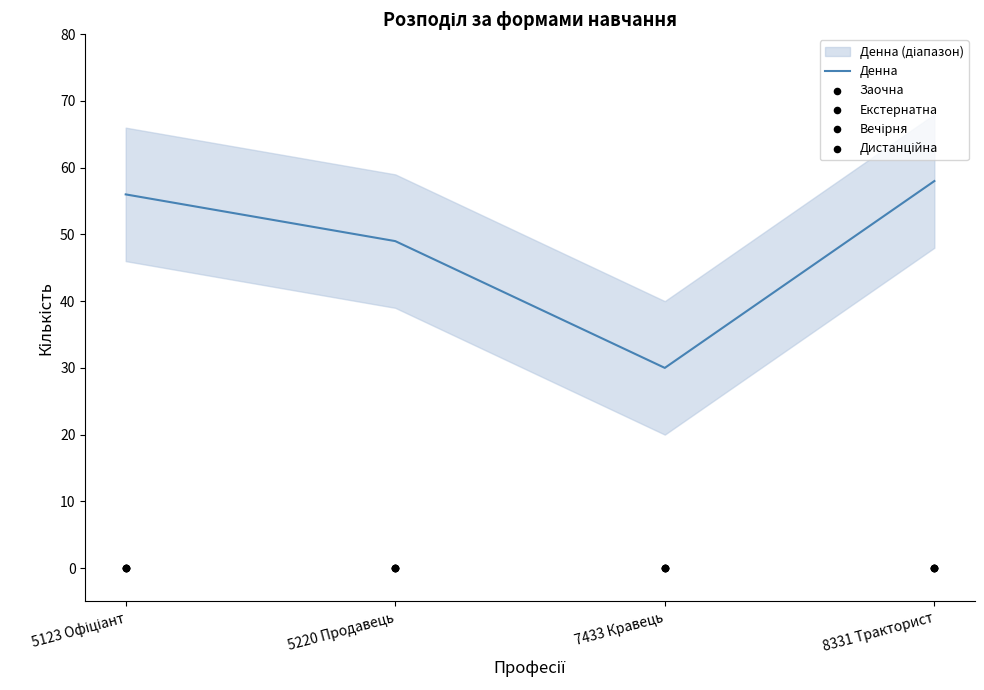

Which series has the largest total across all categories?

Денна